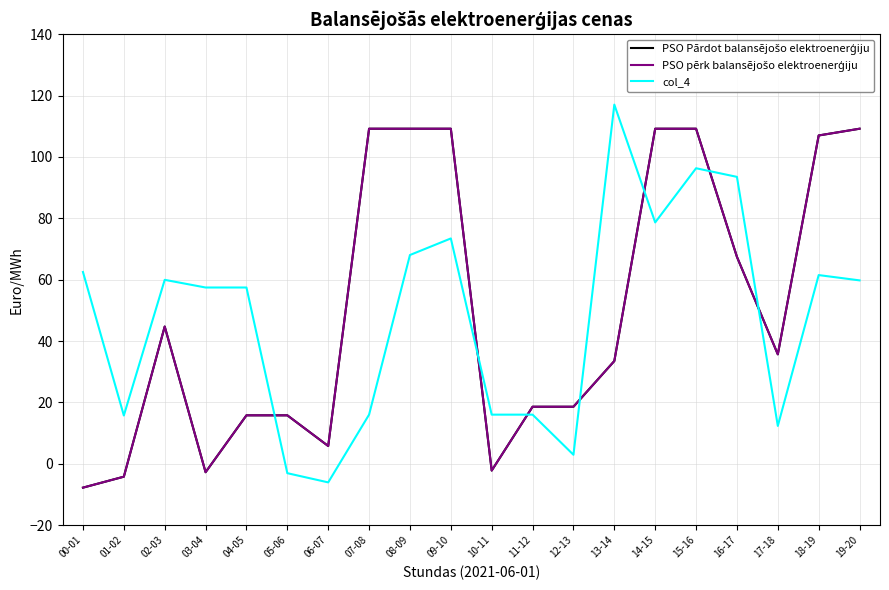

Does the chart have visible grid lines?

Yes